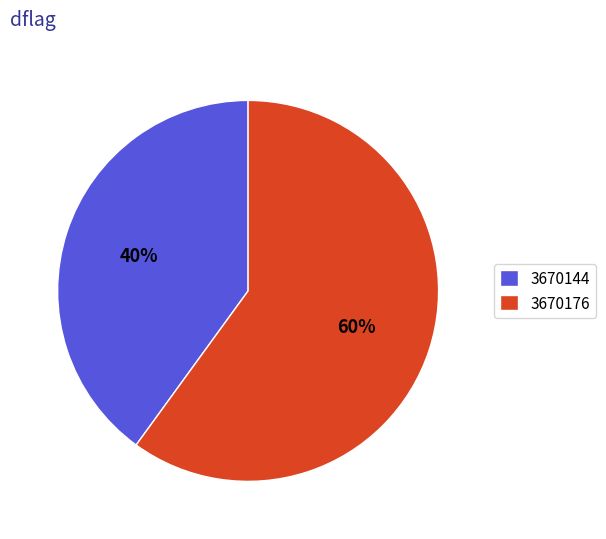

How many segments does this pie chart have?

2